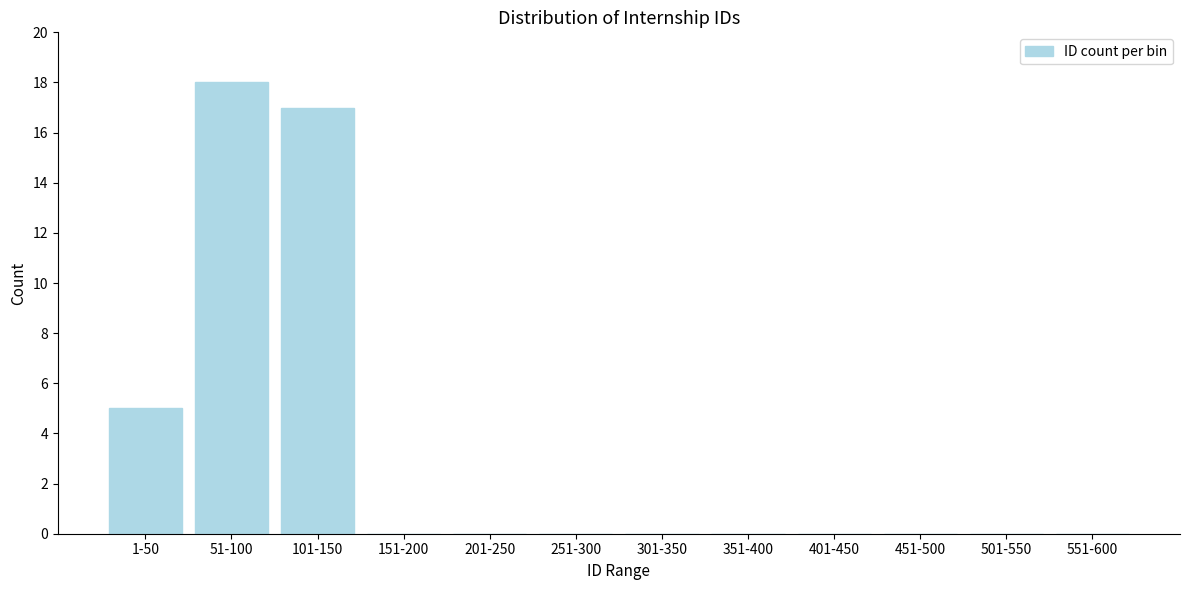

Reading right to left, transcribe all the data shown in this chart.

551-600=0	501-550=0	451-500=0	401-450=0	351-400=0	301-350=0	251-300=0	201-250=0	151-200=0	101-150=17	51-100=18	1-50=5